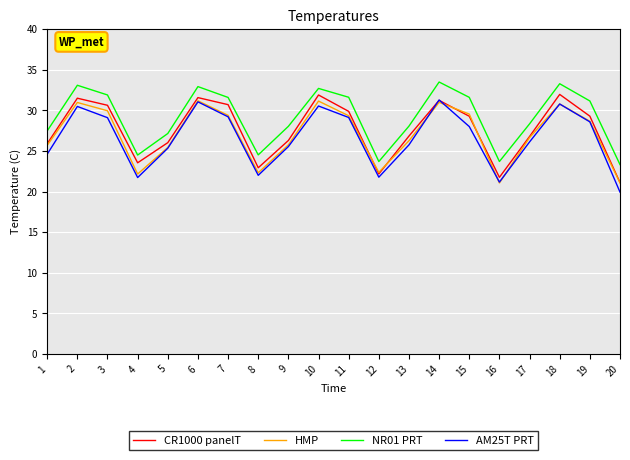

Is it true that NR01 PRT equals 38.6 at 1?

False